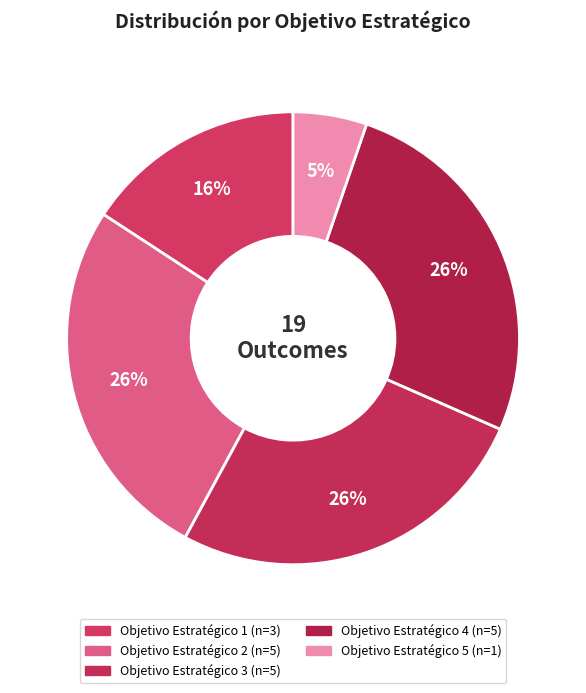

To the nearest percent, what is the difference between the largest and smallest slice percentages?

21%